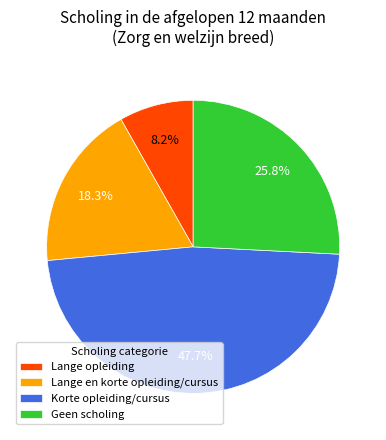

Does any single category account for the majority?

No